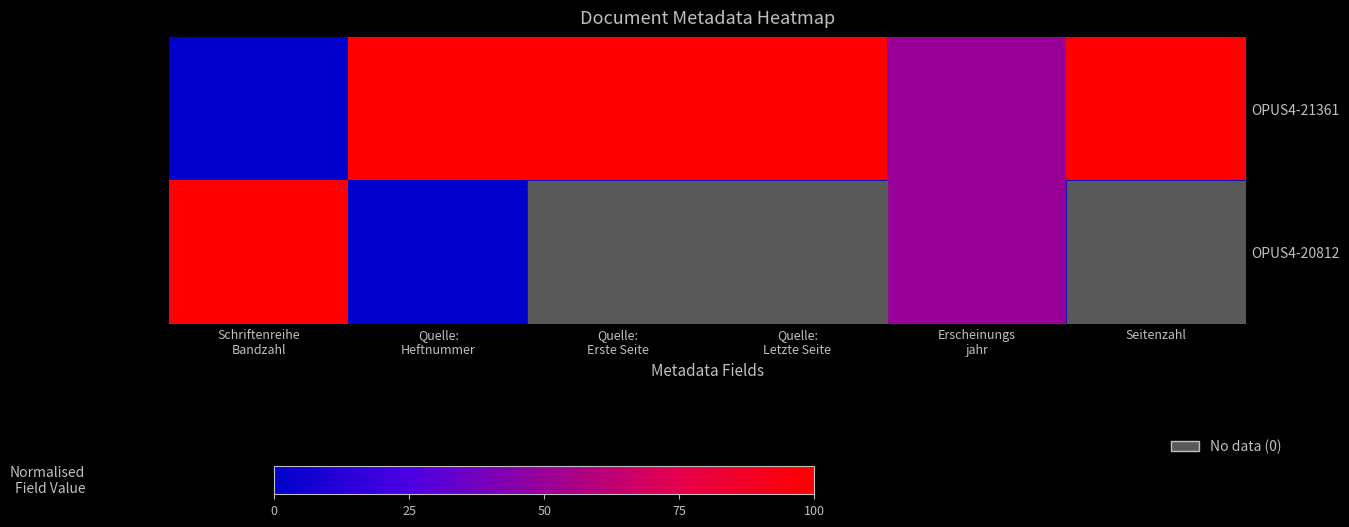

Which series has the largest total across all categories?

OPUS4-21361